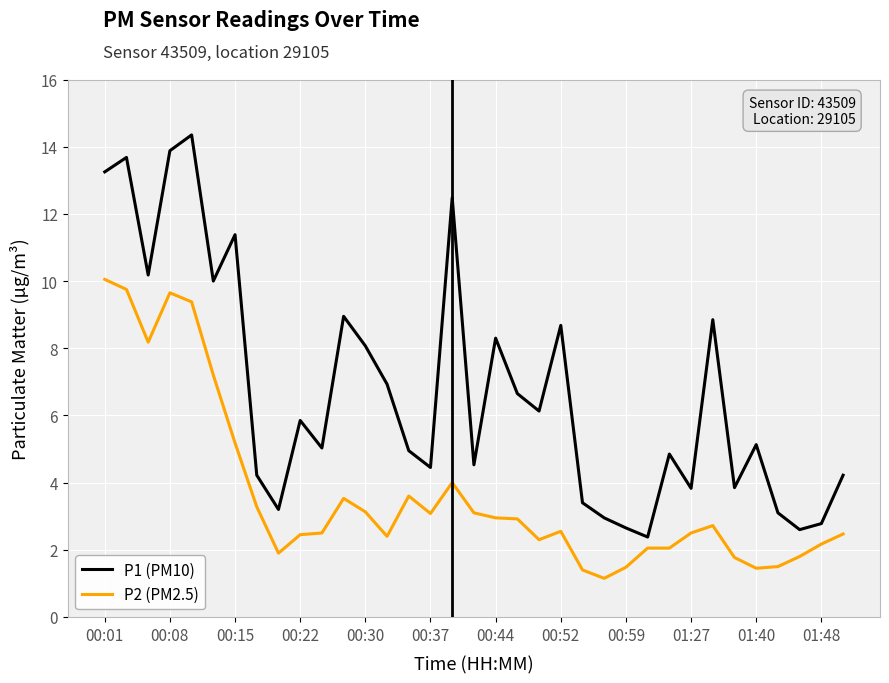

True or false: P1 (PM10) and P2 (PM2.5) intersect in this chart.

False